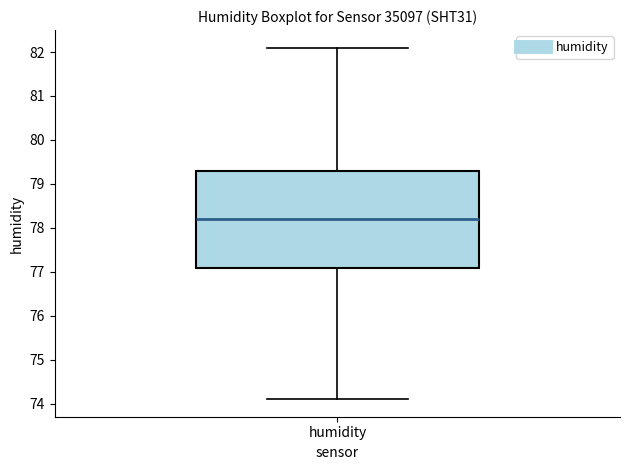

Read this box plot against the y-axis: the position of the median line, the range covered by the box, and the ends of both whiskers. The values are not printed on the chart, so give them approximately, as read against the axis.

median 78.2, box 77.1 to 79.3, whiskers 74.1 to 82.1